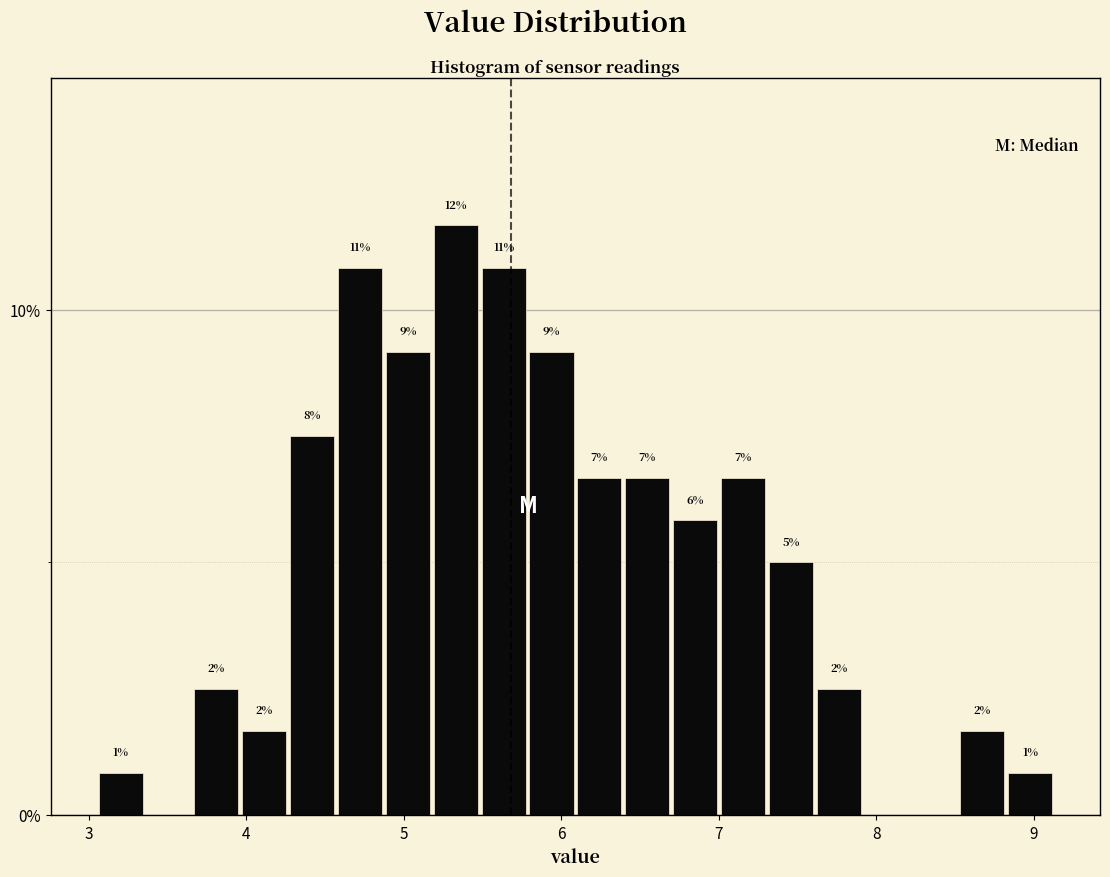

Around what value on the x-axis is the tallest bar? Give the approximate position of its centre, as read against the axis.

5.3